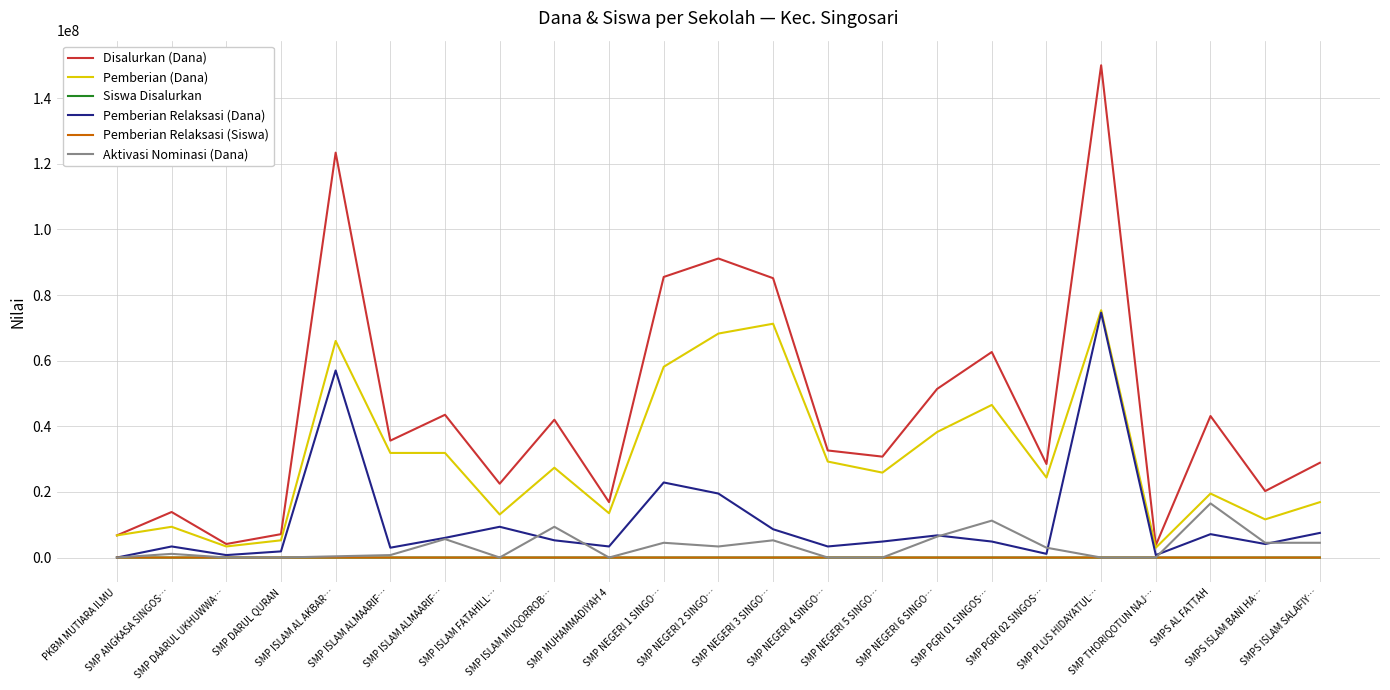

Between SMPS ISLAM BANI HA… and SMPS ISLAM SALAFIY…, which series saw the biggest shift?

Disalurkan (Dana)